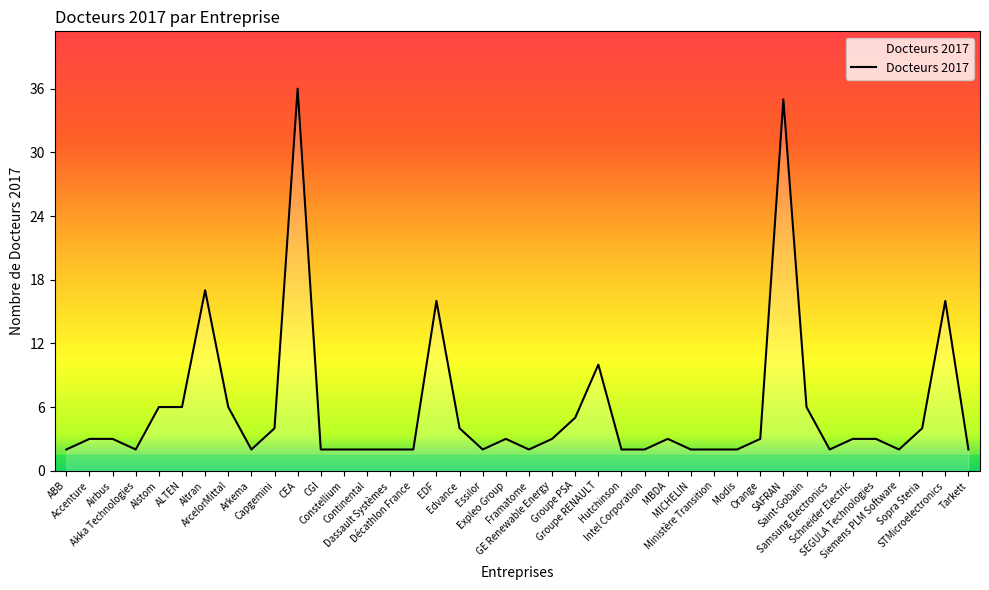

Which has a higher value, Siemens PLM Software or Airbus?

Airbus